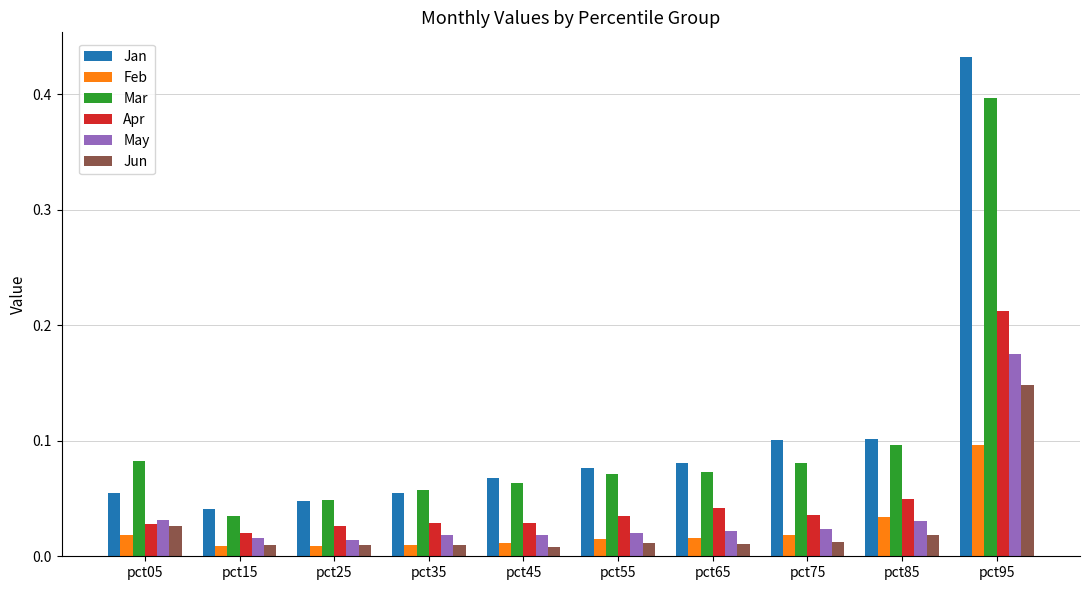

At how many categories does at least one series exceed 0?

10